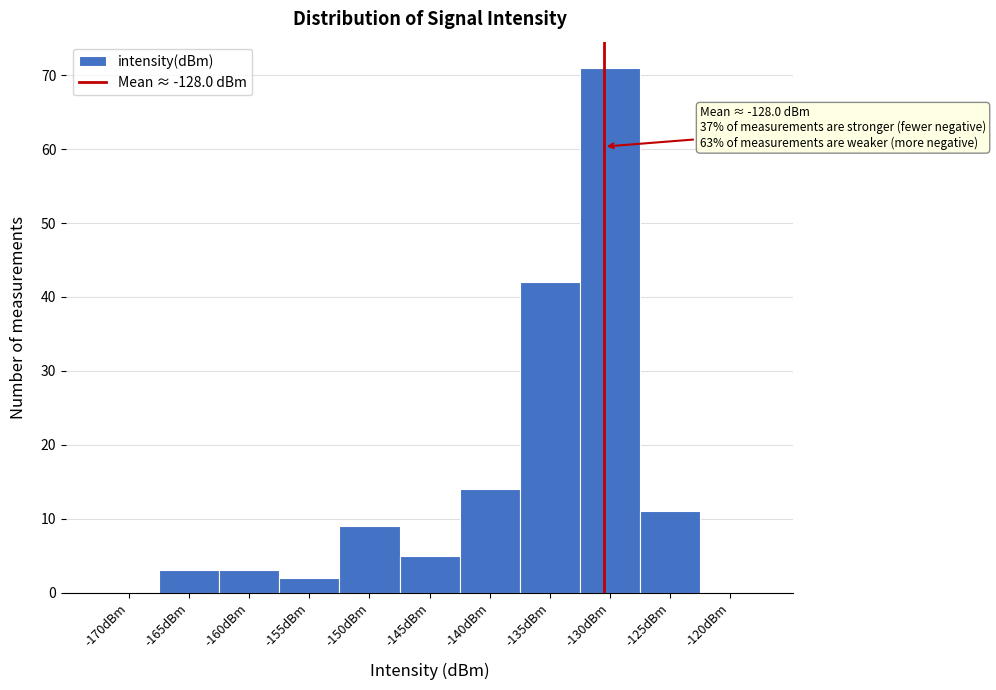

Reading right to left, what are all the values shown in this chart?

-120dBm=0	-125dBm=11	-130dBm=71	-135dBm=42	-140dBm=14	-145dBm=5	-150dBm=9	-155dBm=2	-160dBm=3	-165dBm=3	-170dBm=0